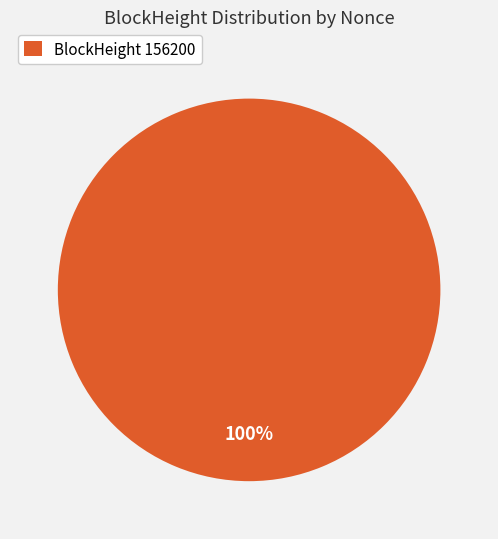

Rank the categories by value from lowest to highest.

BlockHeight 156200